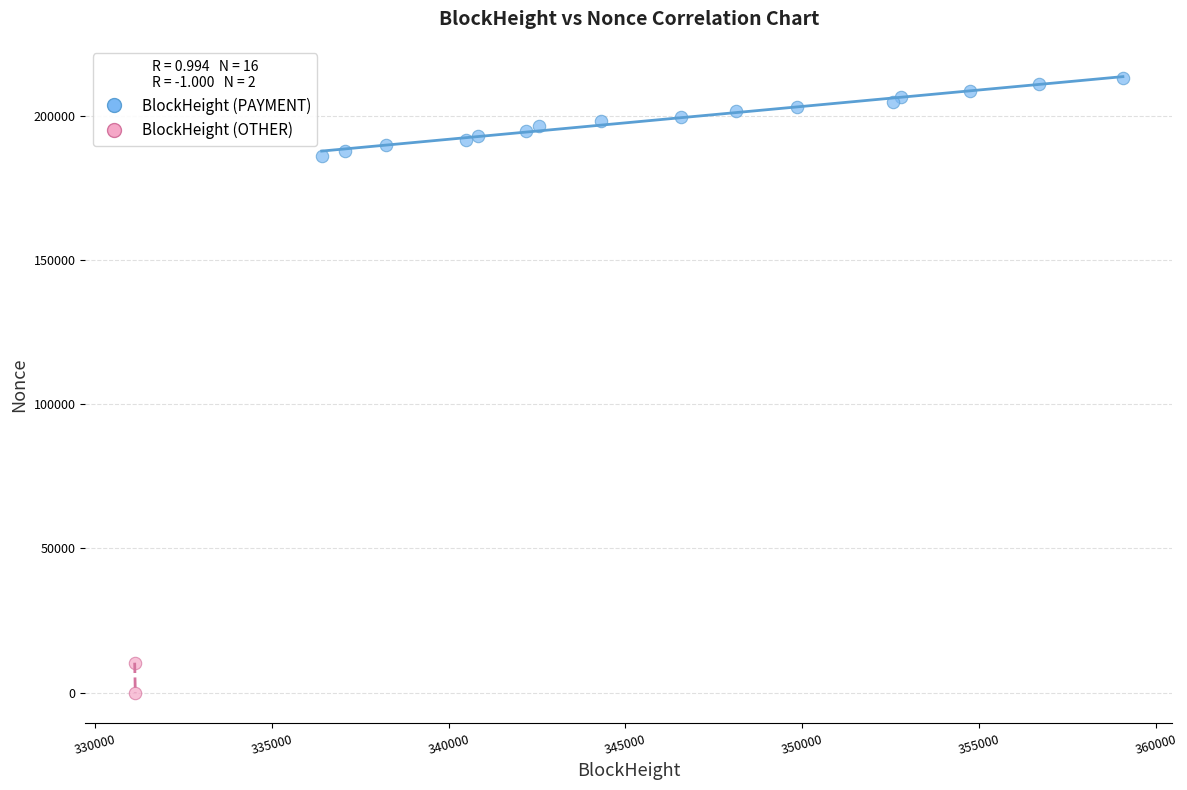

What are all the series names shown in the legend?

BlockHeight (PAYMENT), BlockHeight (OTHER)